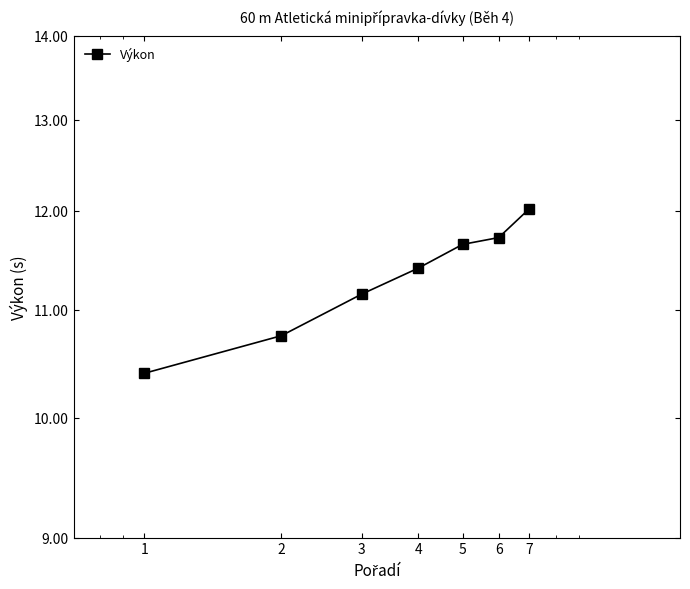

At which label is the value closest to 11?

3